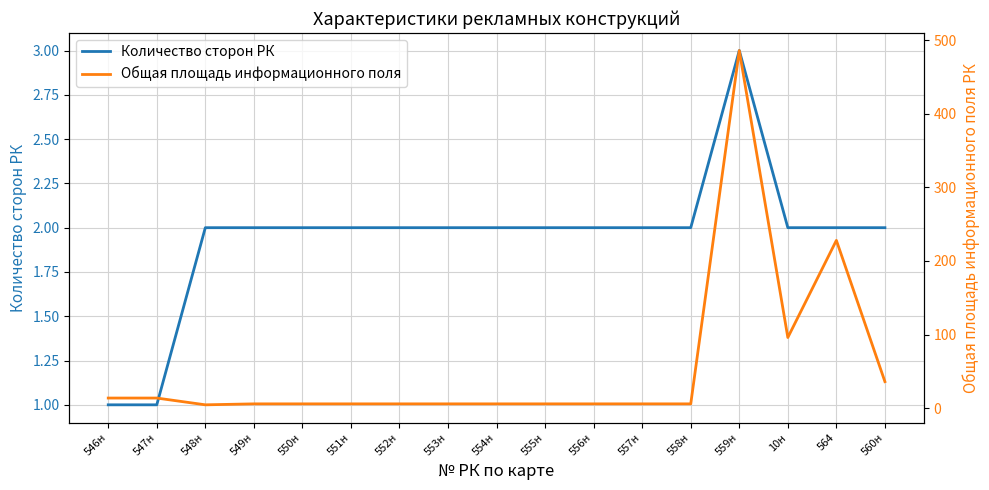

At which category does Количество сторон РК reach its first local peak?

559н